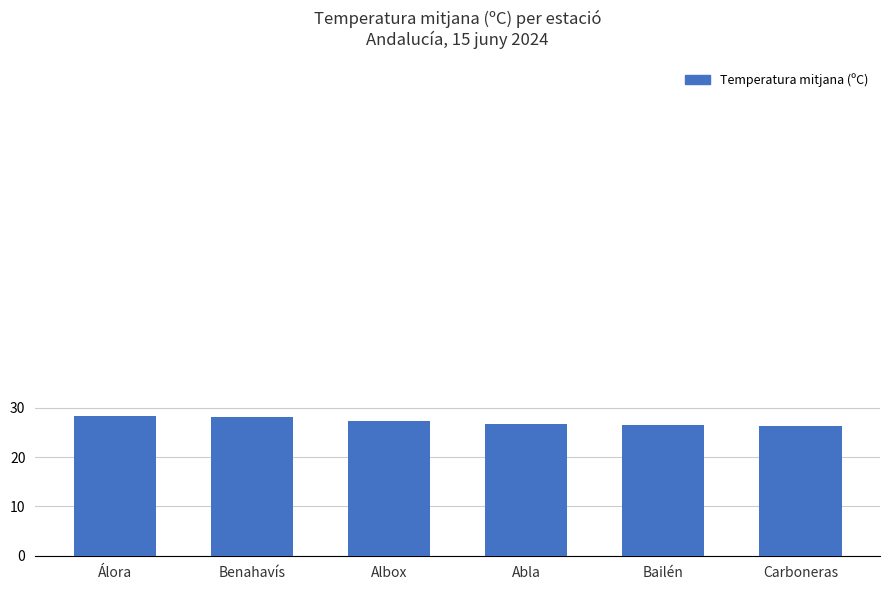

What is the label of the 6th bar from the right?

Álora